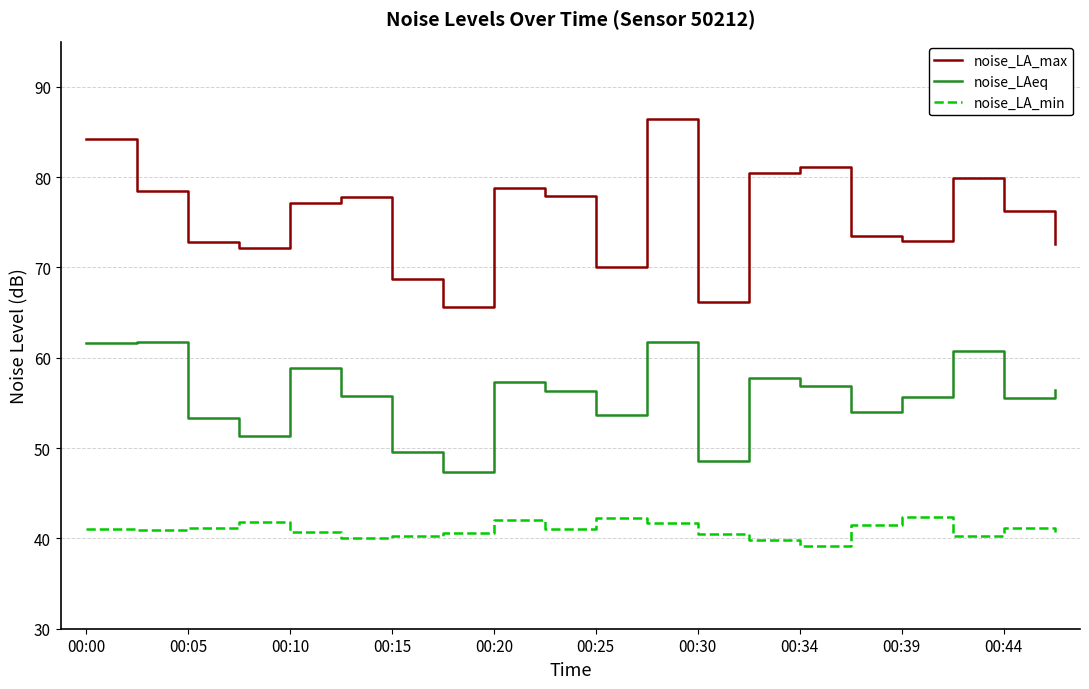

Which series has the largest total across all categories?

noise_LA_max